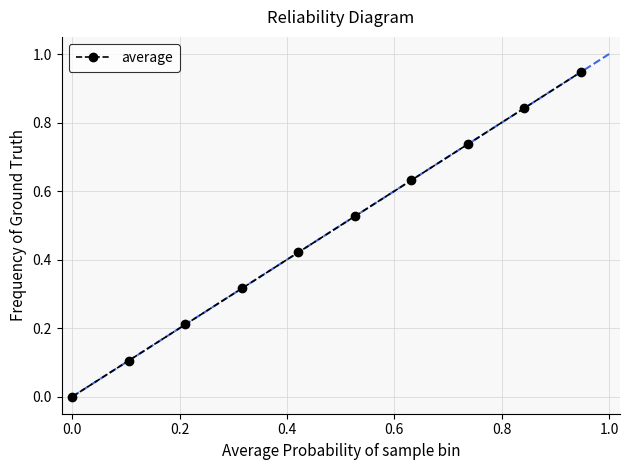

What is the sum of all values?

4.7